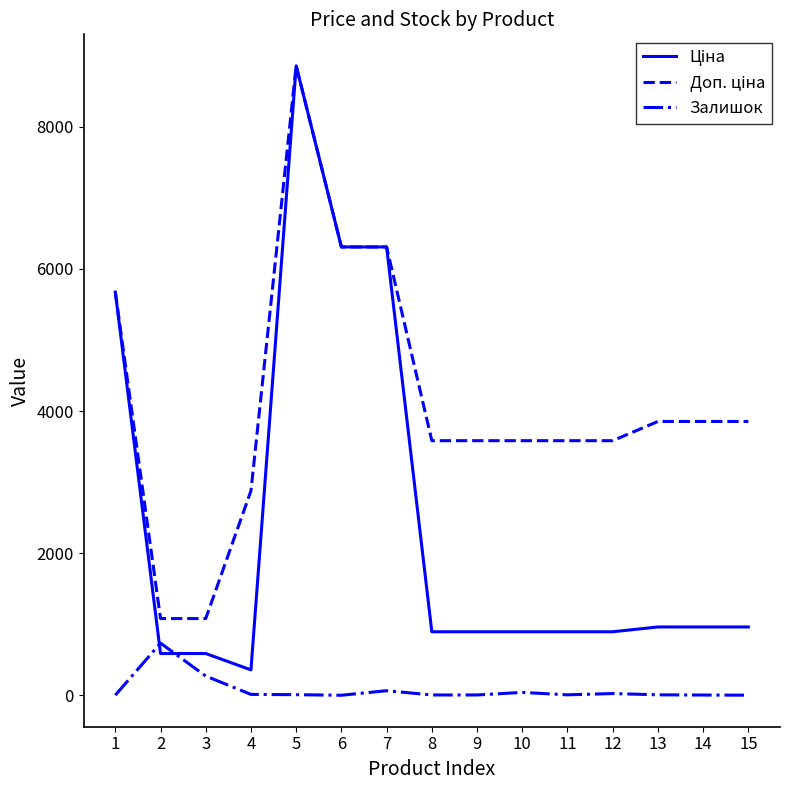

What is the greatest value displayed?

8856.7